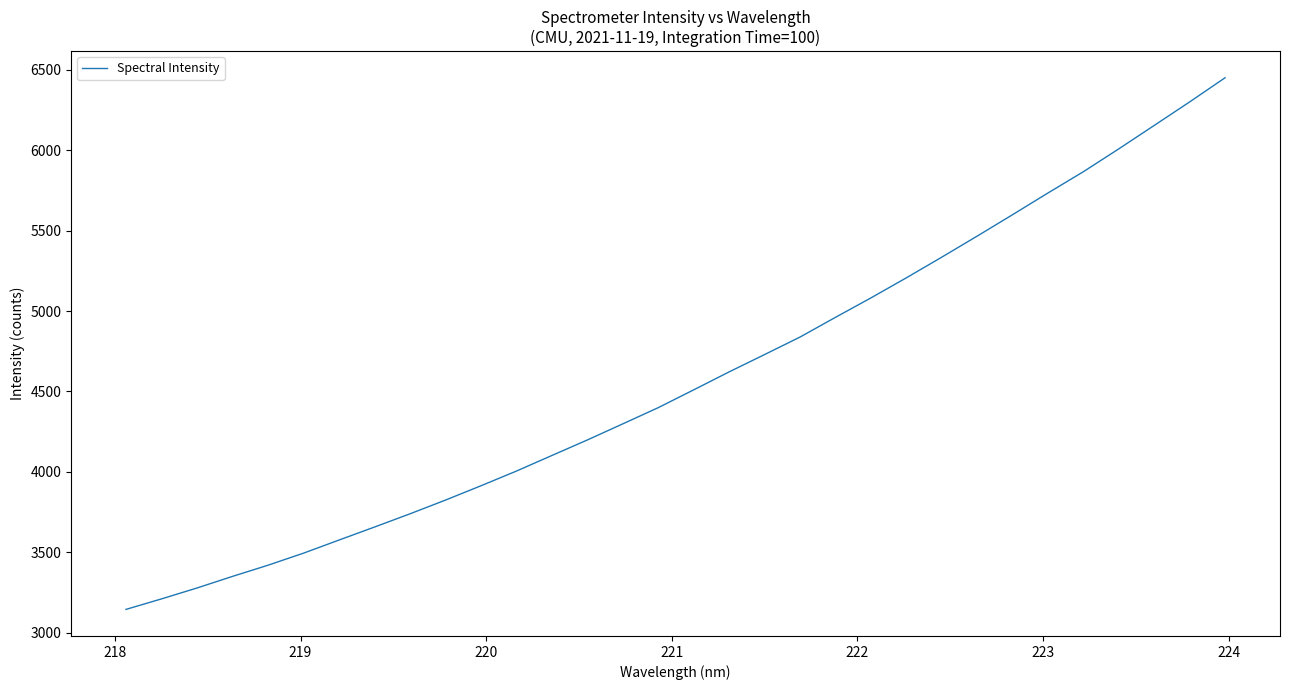

Is this an area chart (filled region under the line)?

No